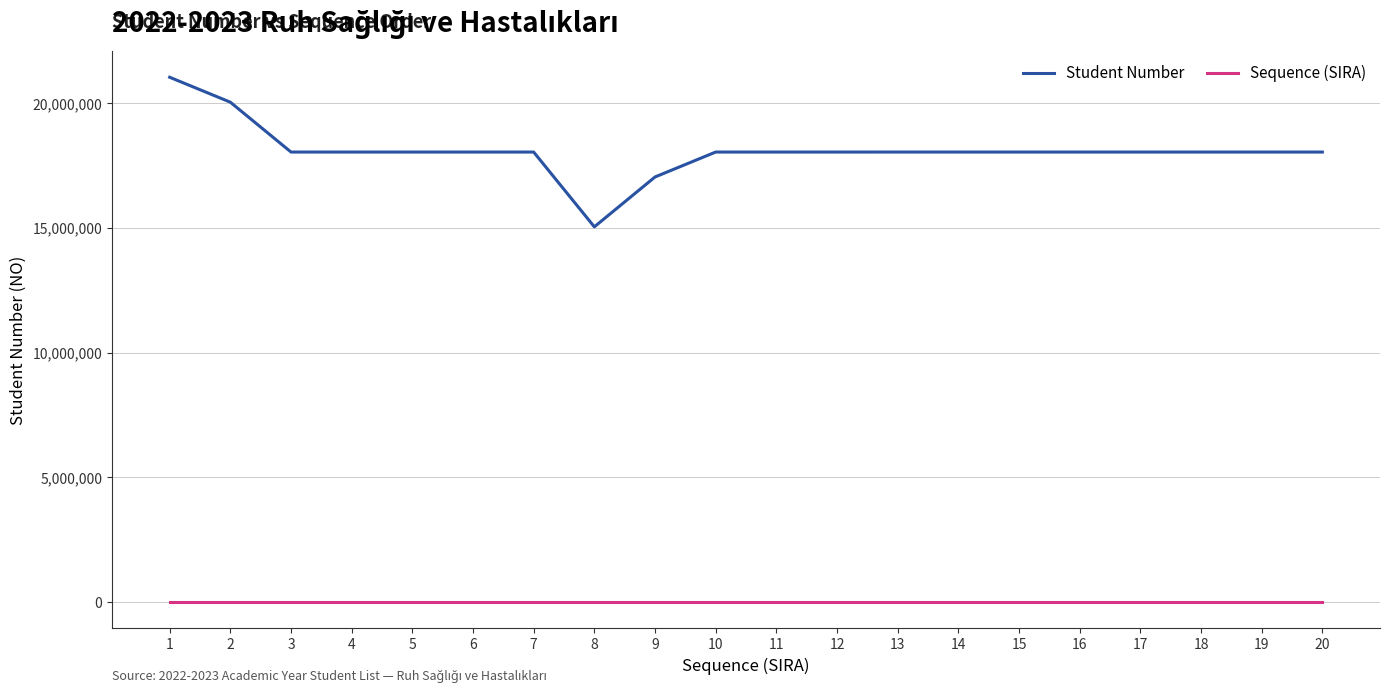

Between 8 and 13, which series saw the biggest shift?

Student Number